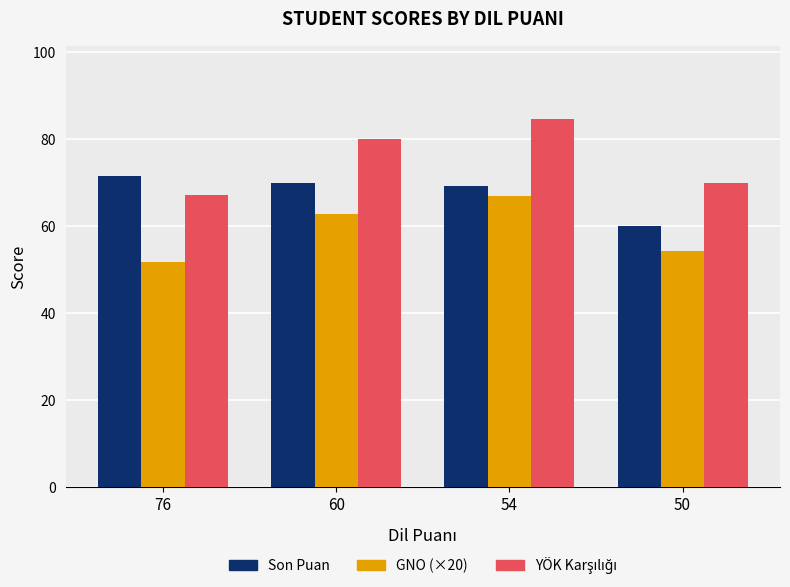

What is the difference between the Son Puan values at 76 and 60?

1.6